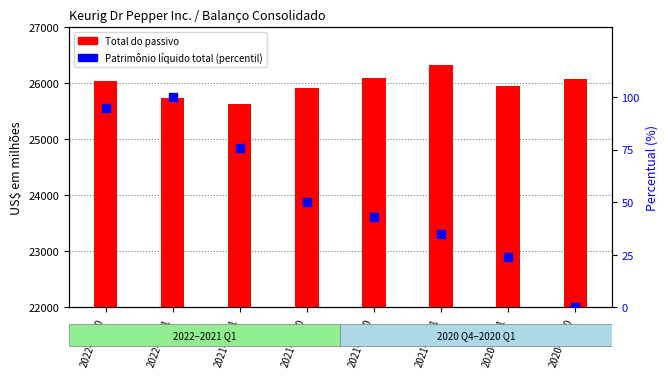

What are all the series names shown in the legend?

Total do passivo, Patrimônio líquido total (percentil)